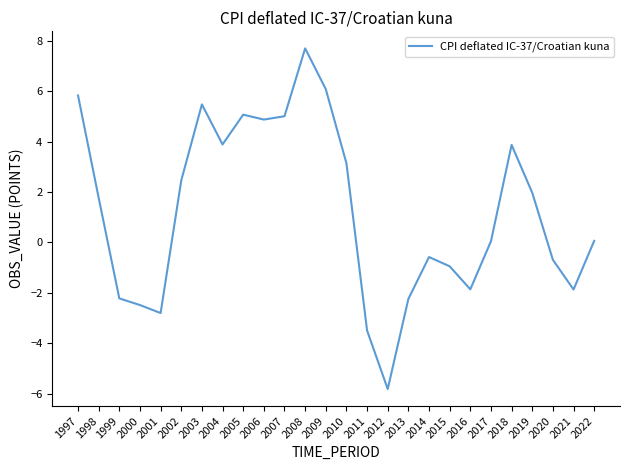

What is the approximate value at 2009?

6.1